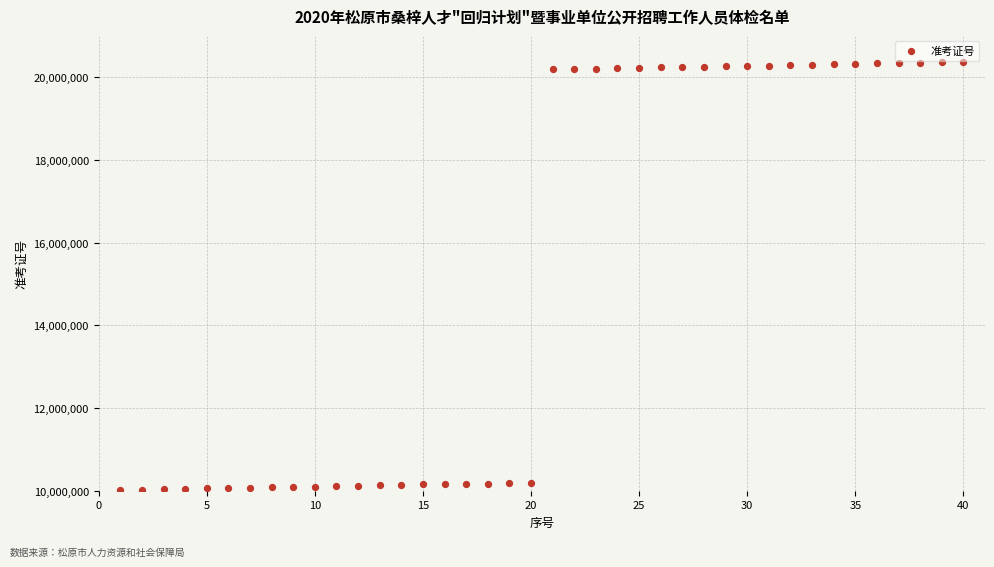

What is the range of X values (max minus min)?

39